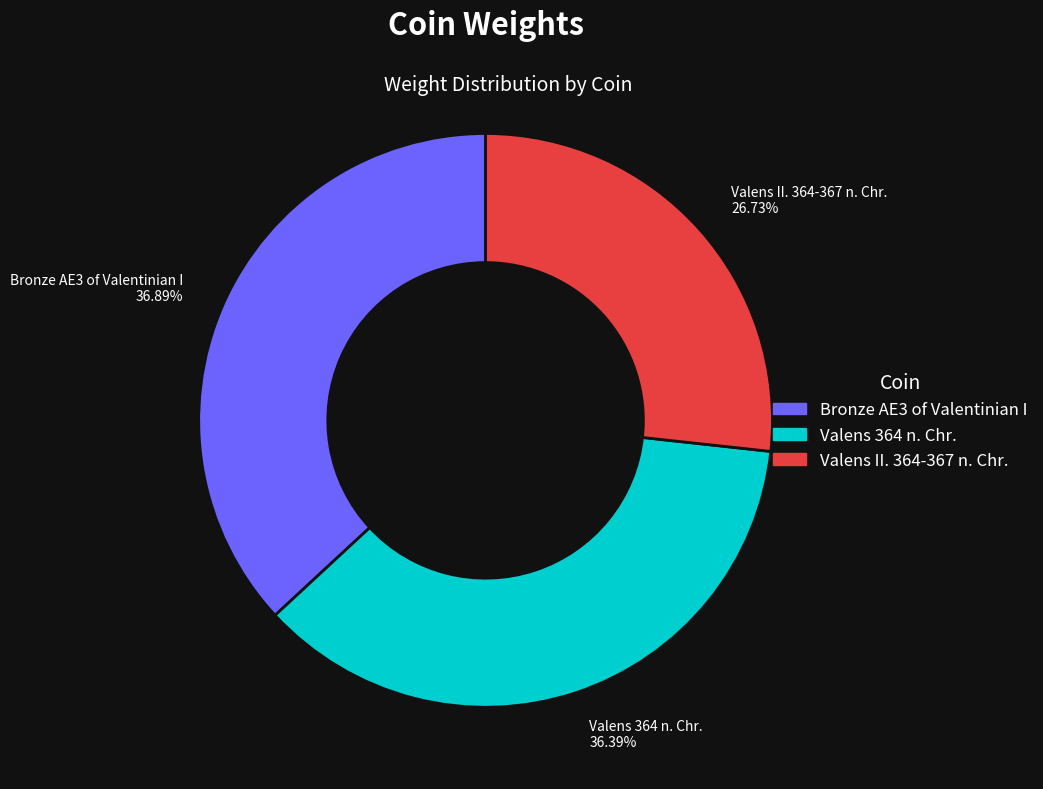

Between Bronze AE3 of Valentinian I and Valens II. 364-367 n. Chr., which is larger?

Bronze AE3 of Valentinian I